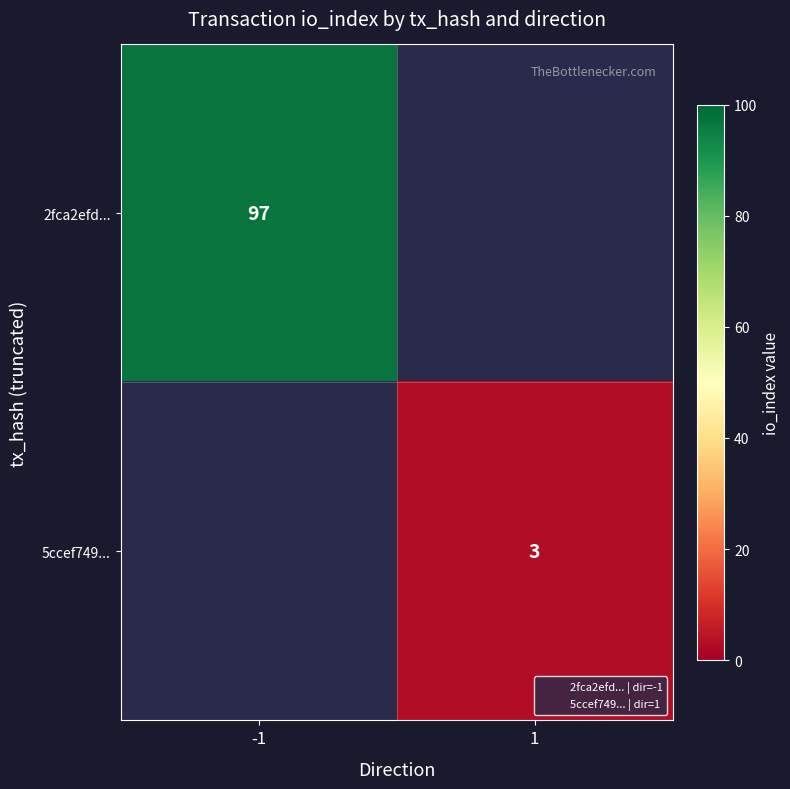

How many positive values does the 5ccef749... series have?

1